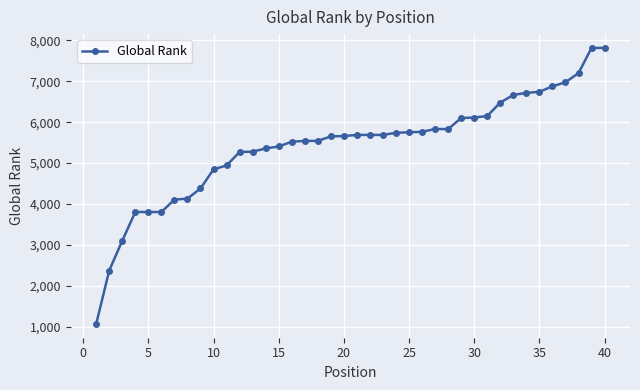

What is the smallest value displayed?

1066